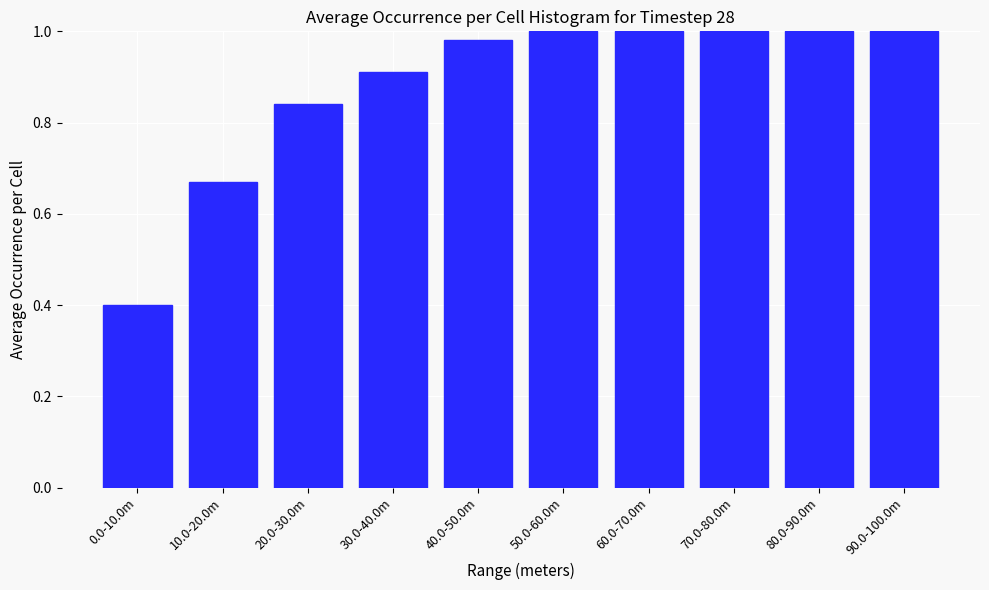

What is the change in value from 0.0-10.0m to 80.0-90.0m?

+0.6